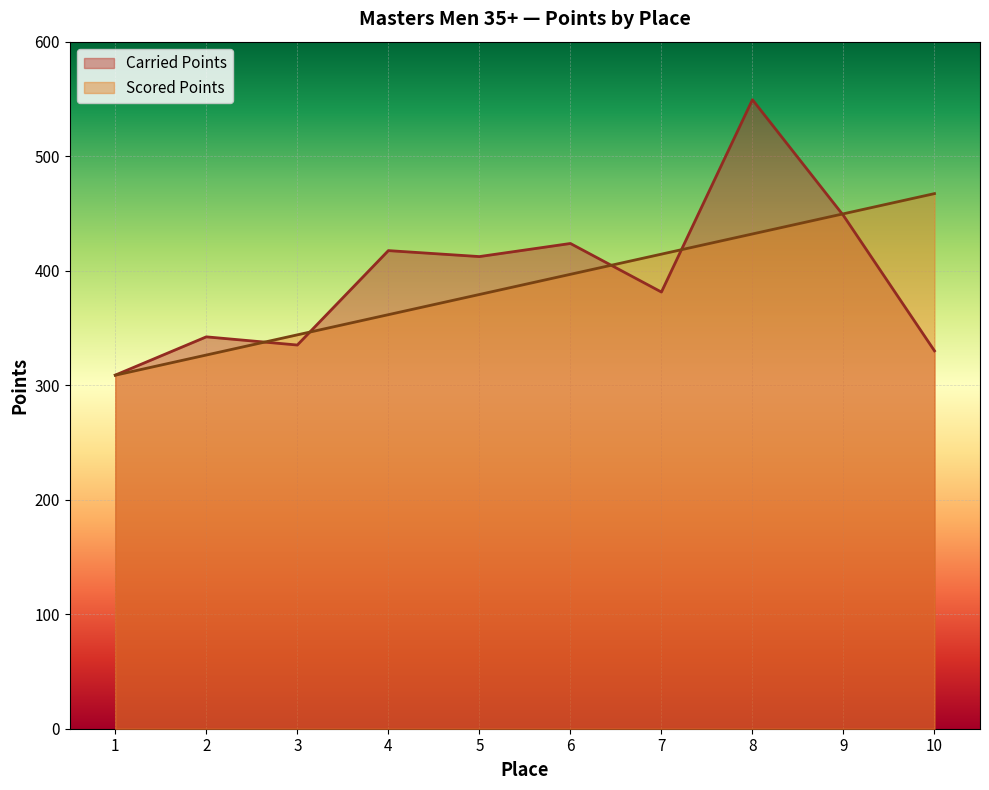

Reading left to right, what are all the values shown in this chart?

Carried Points: 308.8	342.2	335.1	417.5	412.3	423.8	381.3	549.3	448.1	330.0
Scored Points: 308.7	326.3	344.0	361.6	379.2	396.8	414.4	432.1	449.7	467.3